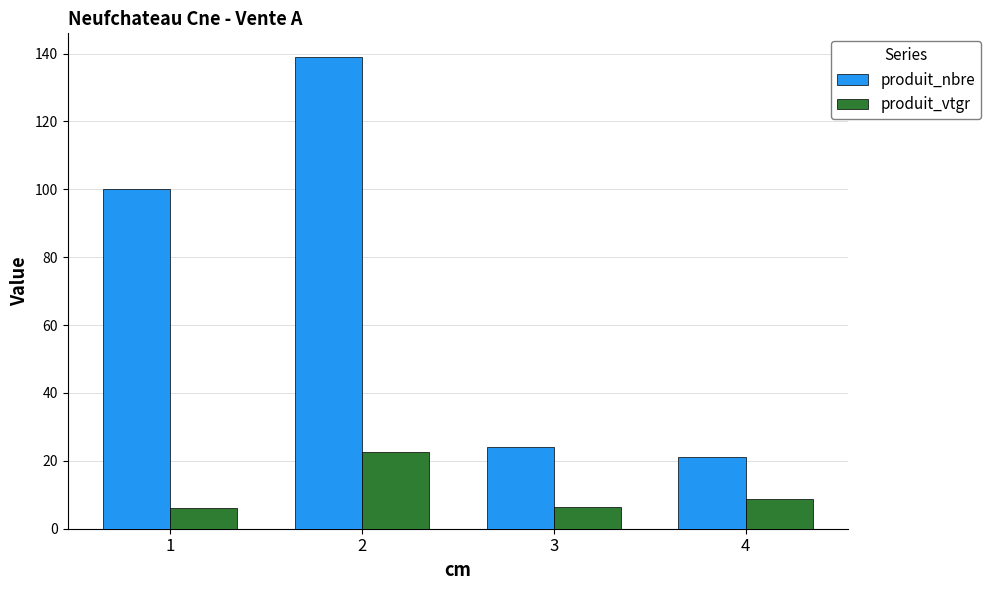

What is the value of the produit_nbre bar at the 2nd from the left?

139.0